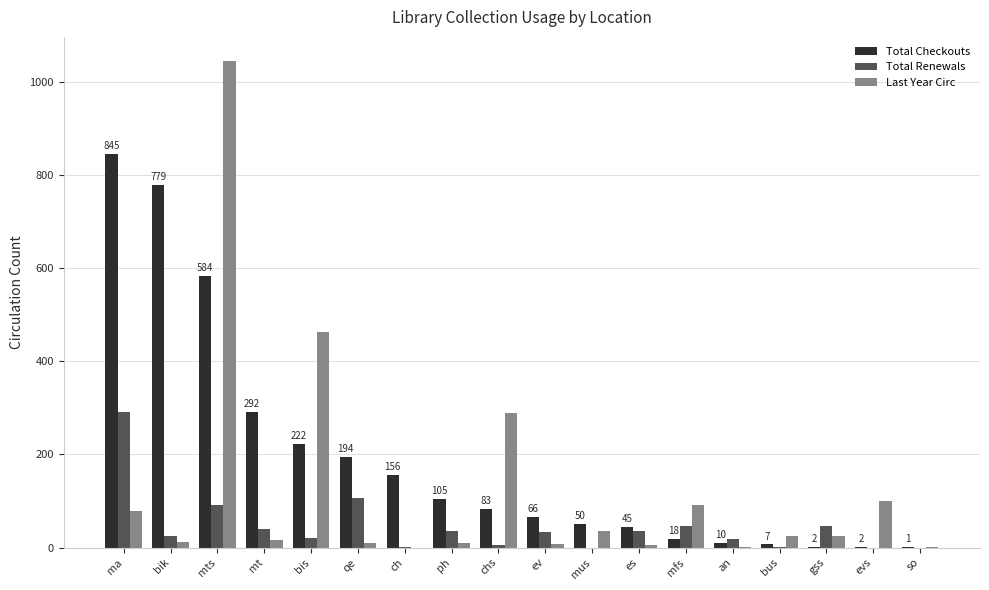

At which label is Last Year Circ closest to 522?

bis